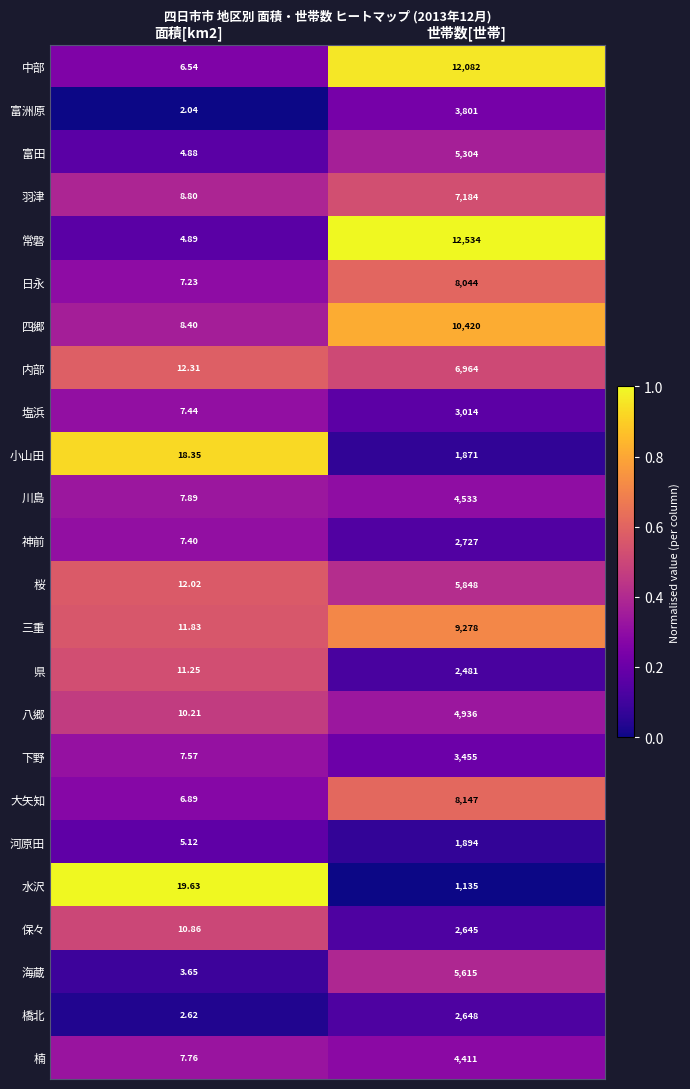

What is the spread (max minus min) of values at 面積[km2]?

17.6